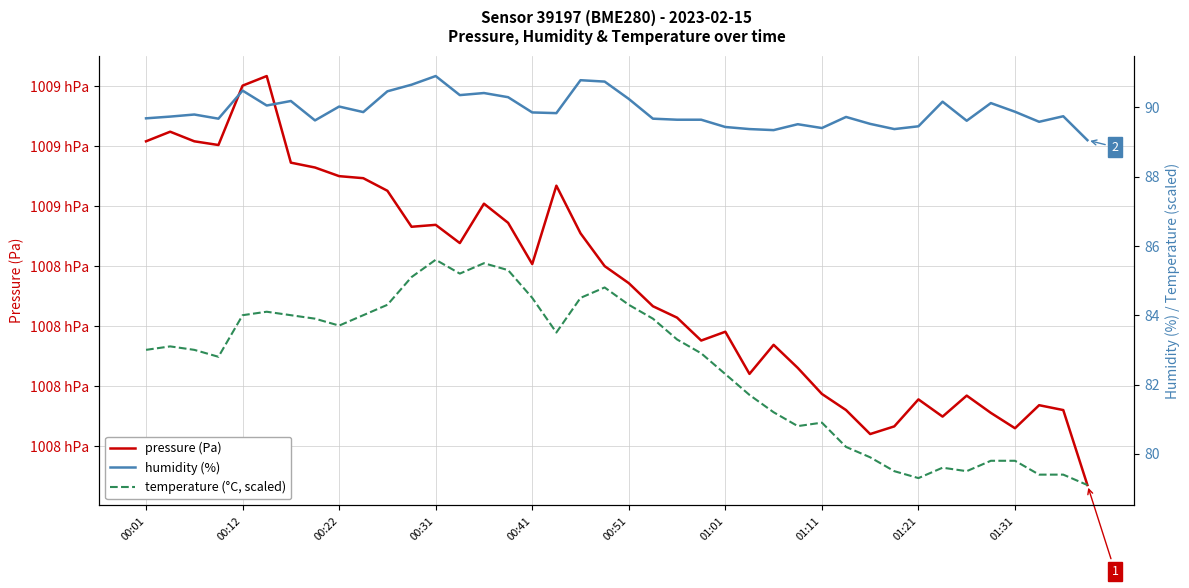

Rank the series by their maximum value, from highest to lowest.

pressure (Pa), humidity (%), temperature (°C, scaled)